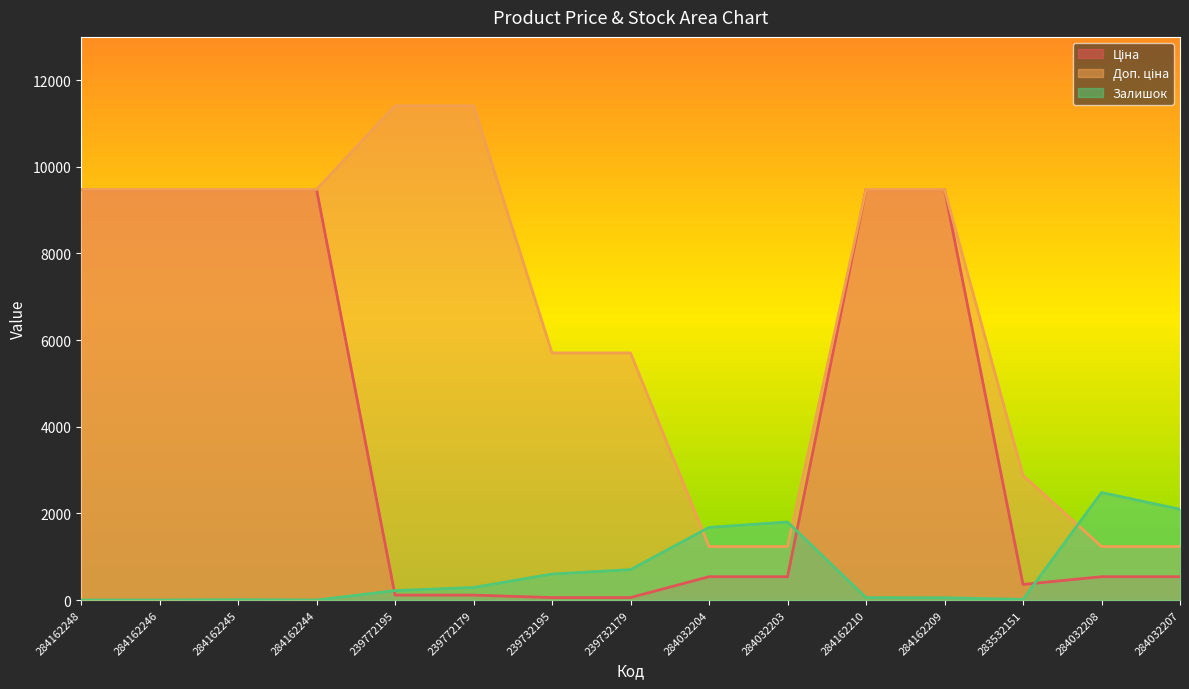

What is the sum of the Ціна values at 284162210 and 239732179?

9537.1